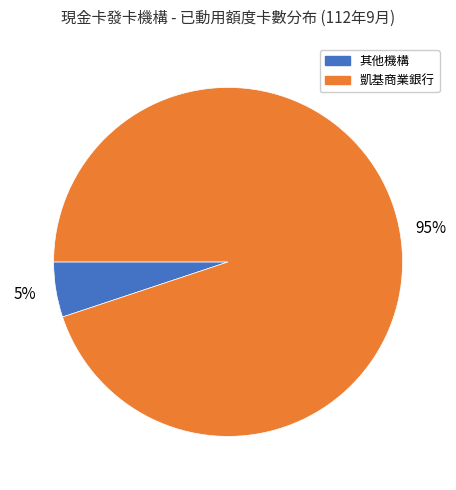

The 其他機構 slice represents 5% of the pie. True or false?

True